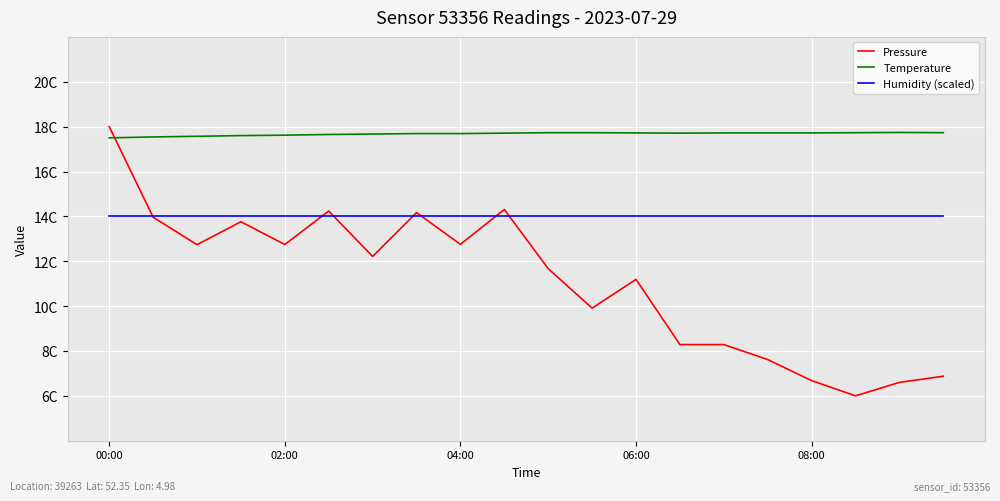

Does the chart display data point markers on the line(s)?

No